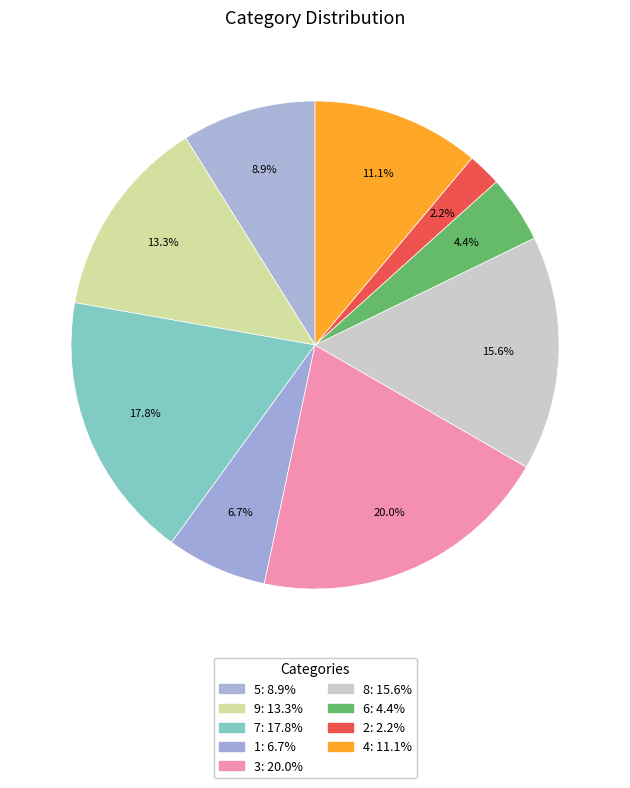

Is 3 the majority of the pie?

No